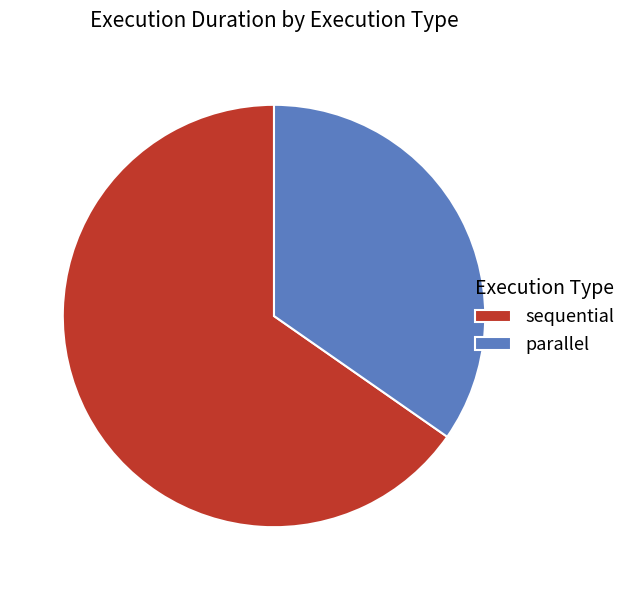

Which slice is the smallest?

parallel